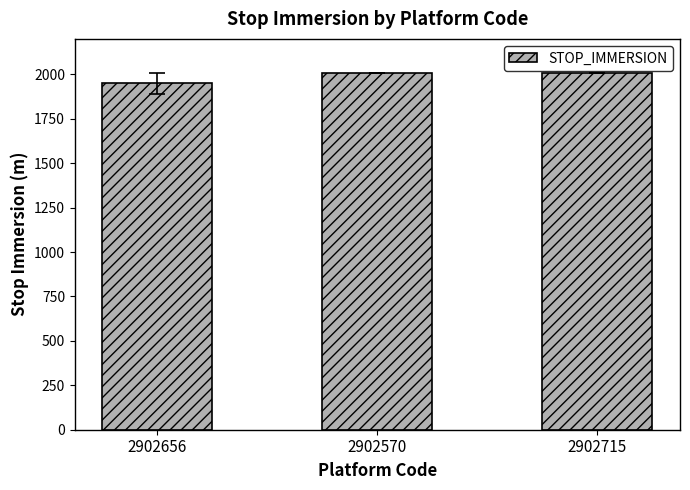

What is the difference between the values at 2902656 and 2902715?

57.5